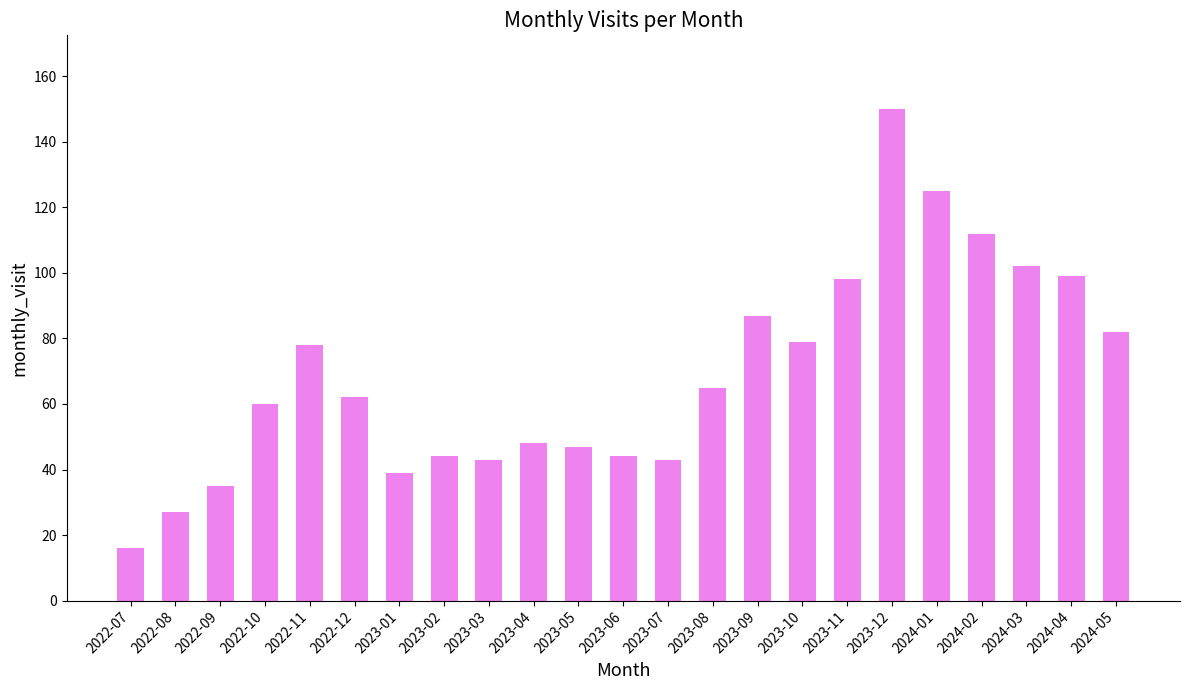

What is the average value?

69